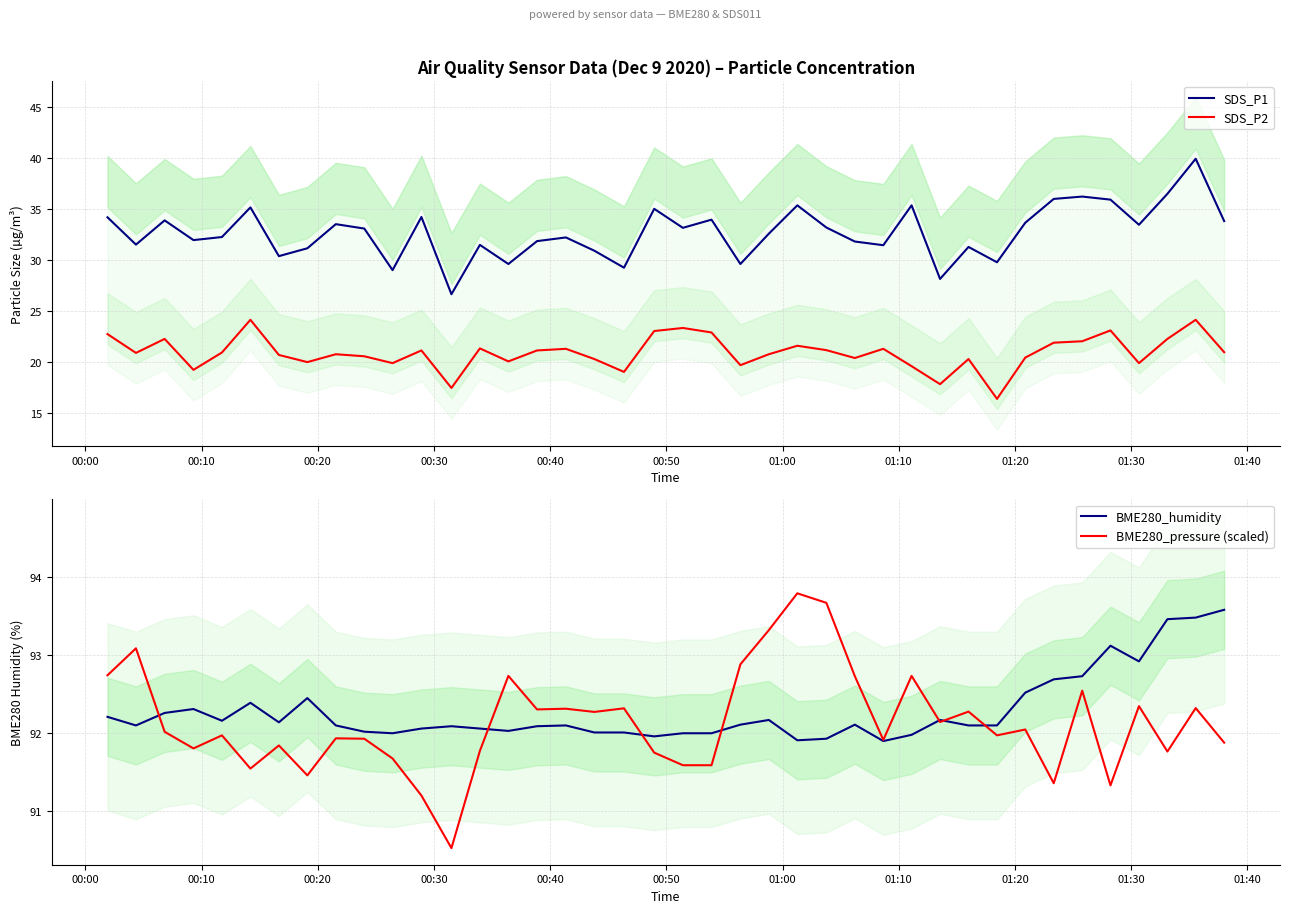

What is the highest value of the BME280_pressure (scaled) series?

93.8